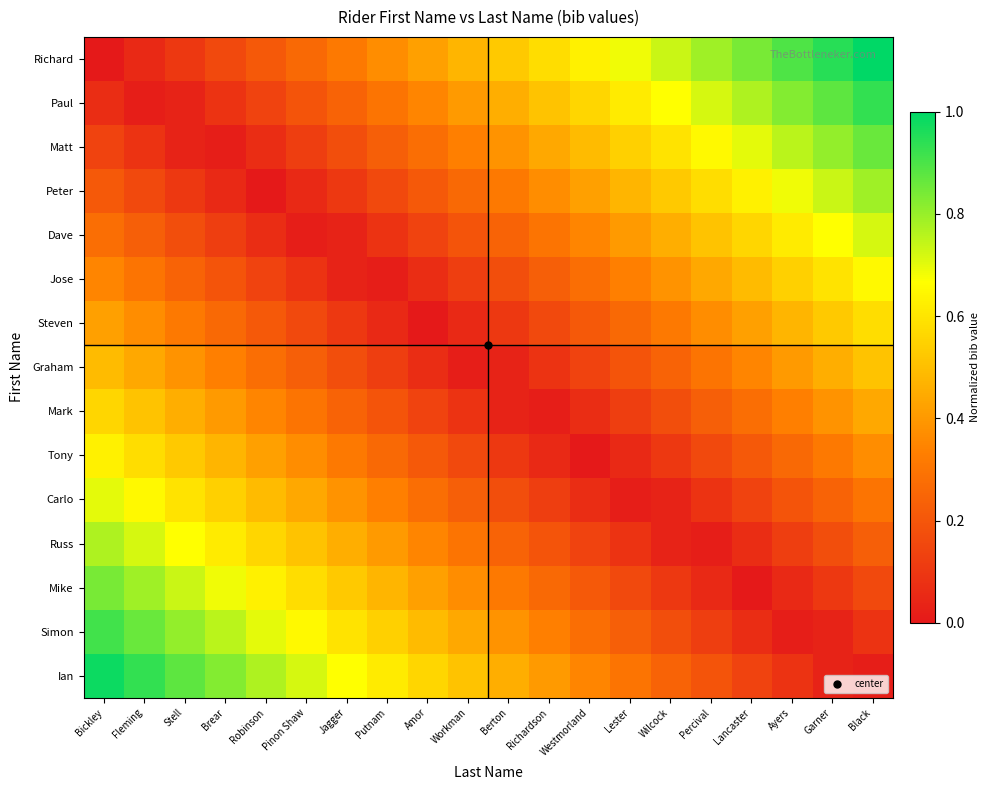

Count the number of categories in the chart.

20